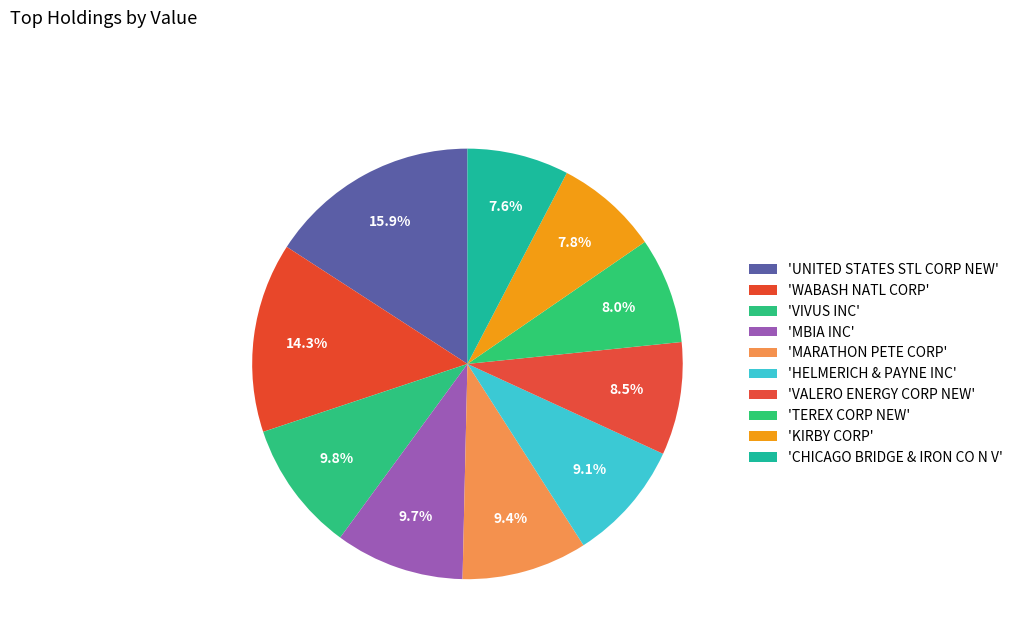

How many slices are in this pie chart?

10